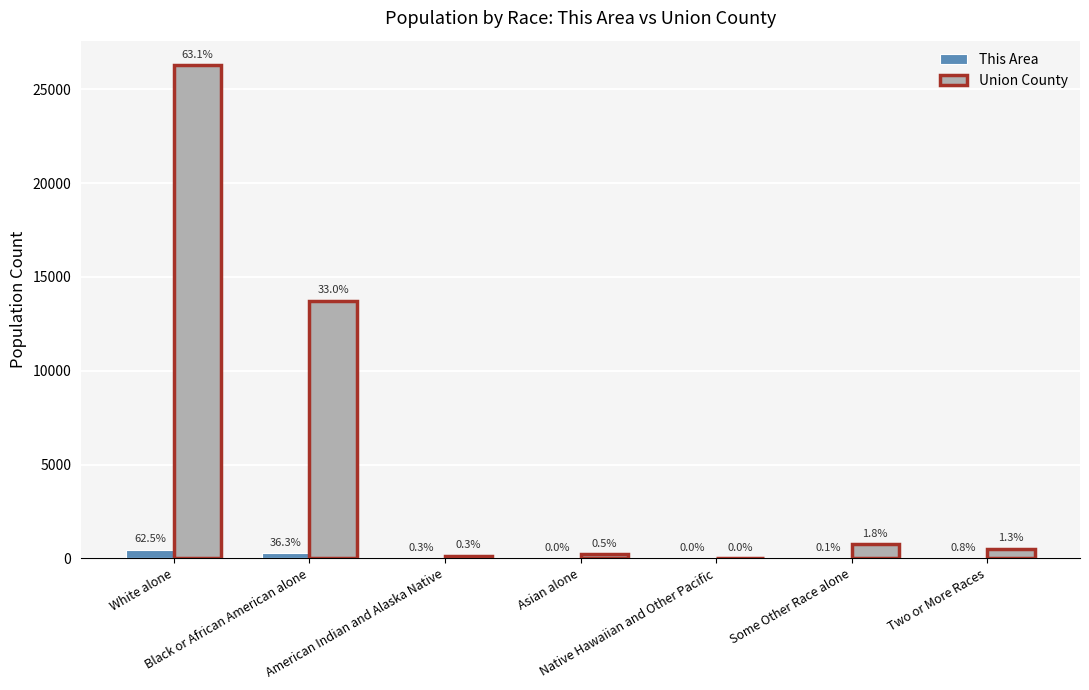

True or false: Union County has a value of 26276 at White alone.

True